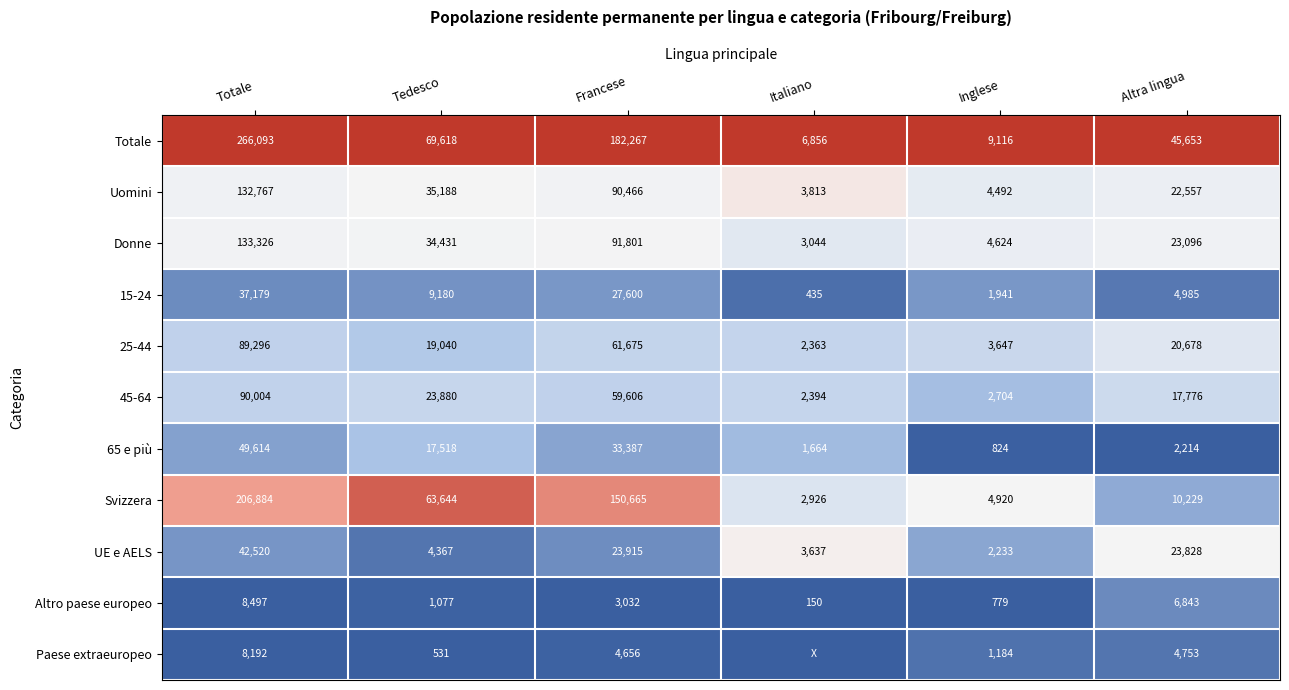

Rank the categories by UE e AELS value from highest to lowest.

Totale, Francese, Altra lingua, Tedesco, Italiano, Inglese